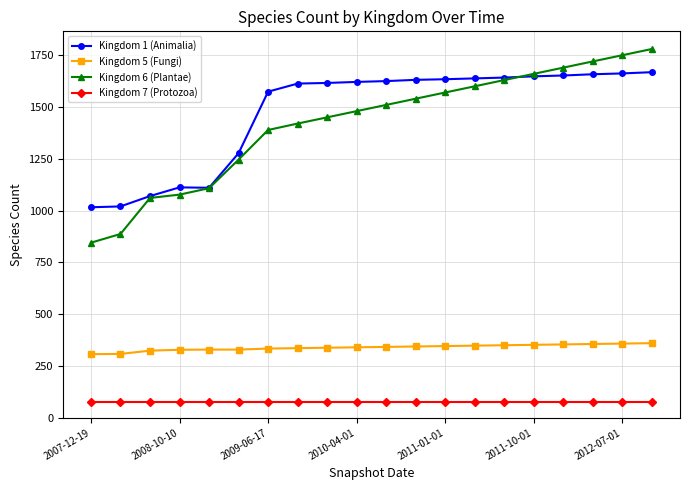

Which series has the widest spread of values?

Kingdom 6 (Plantae)